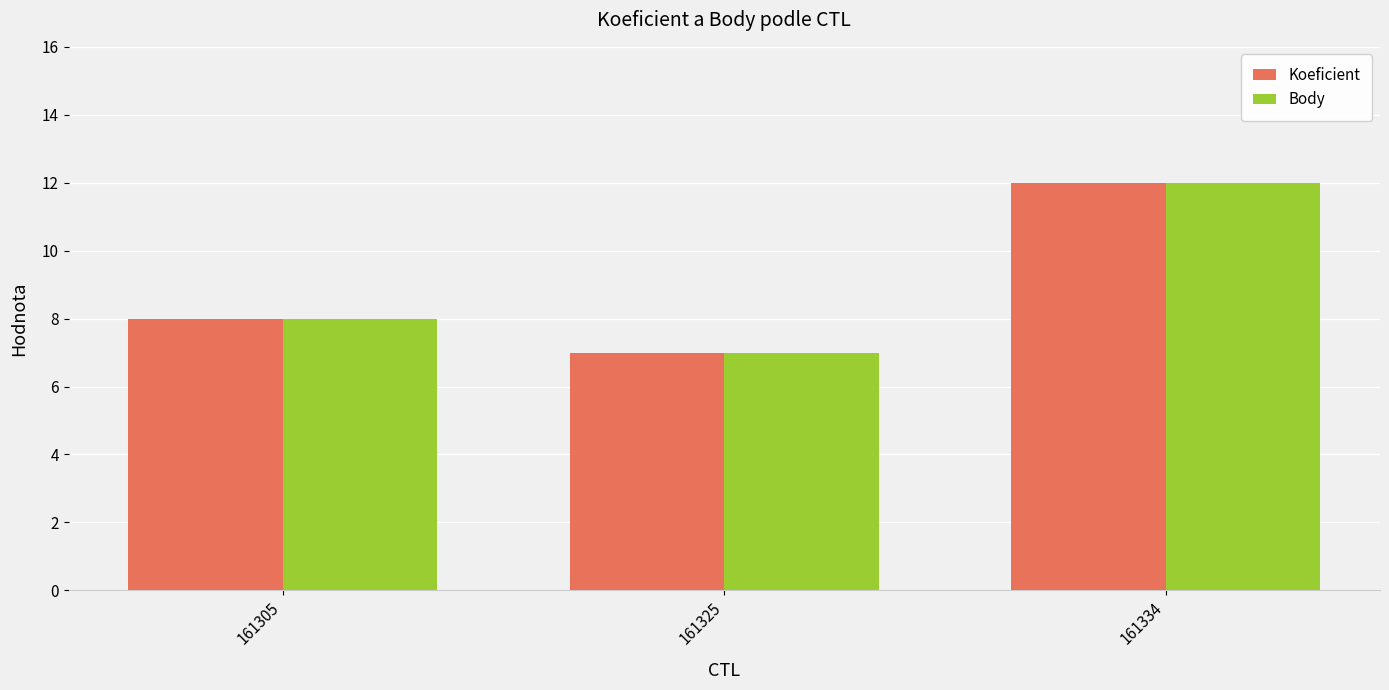

What are all the series names shown in the legend?

Koeficient, Body